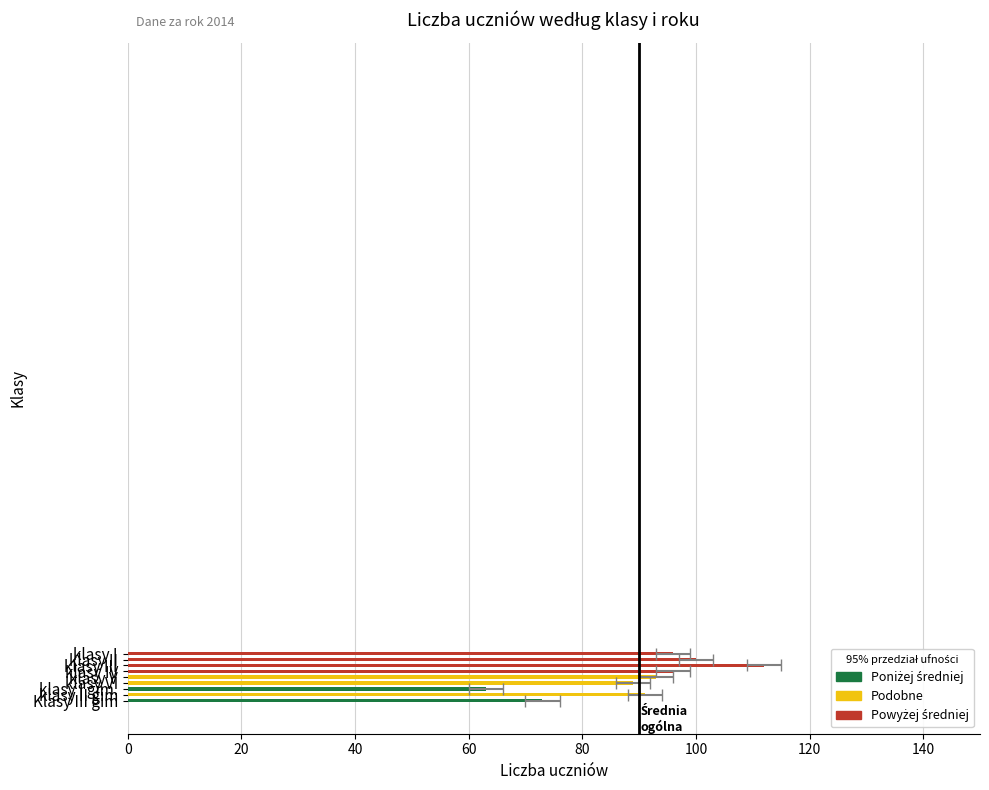

At which label does 2013 reach its minimum?

klasy I gim.